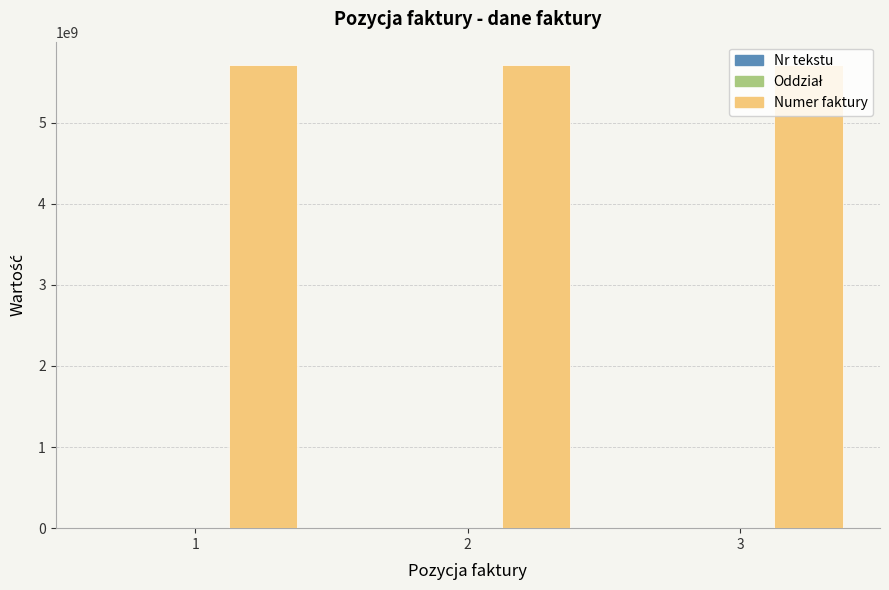

How many groups of bars are there?

3